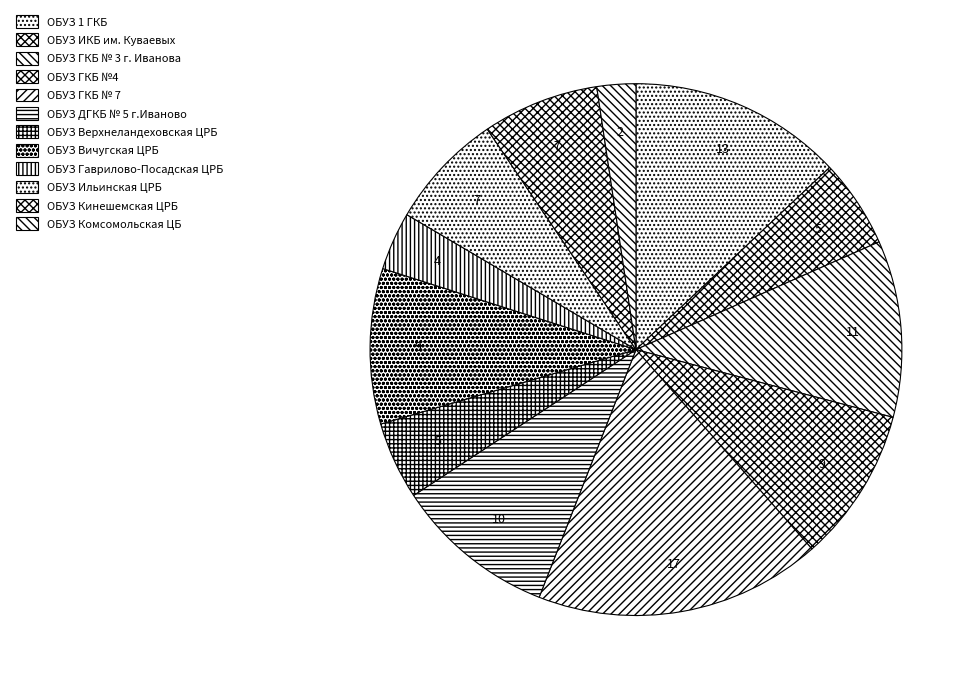

Does any single category account for the majority?

No